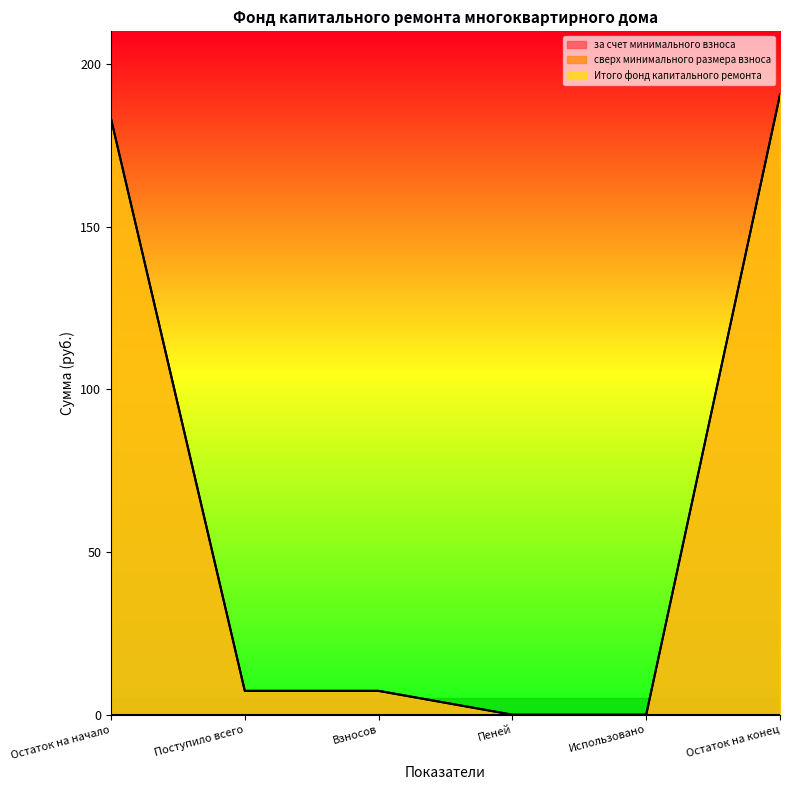

Which series has the largest total across all categories?

за счет минимального взноса